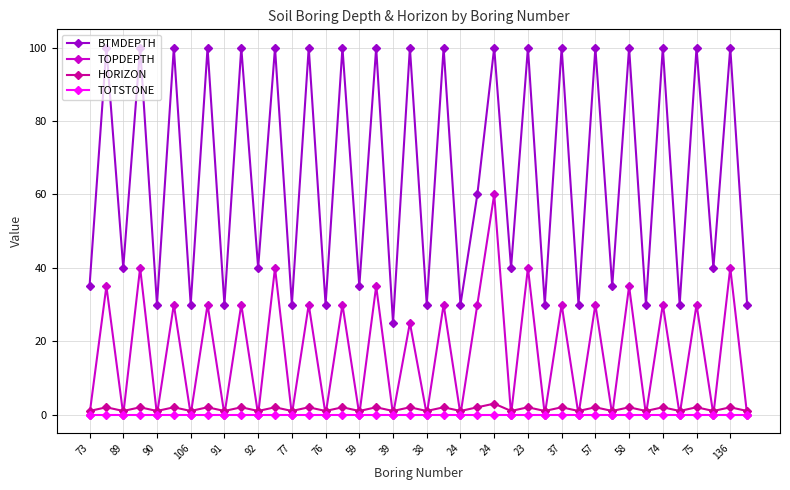

What are all the series names shown in the legend?

BTMDEPTH, TOPDEPTH, HORIZON, TOTSTONE